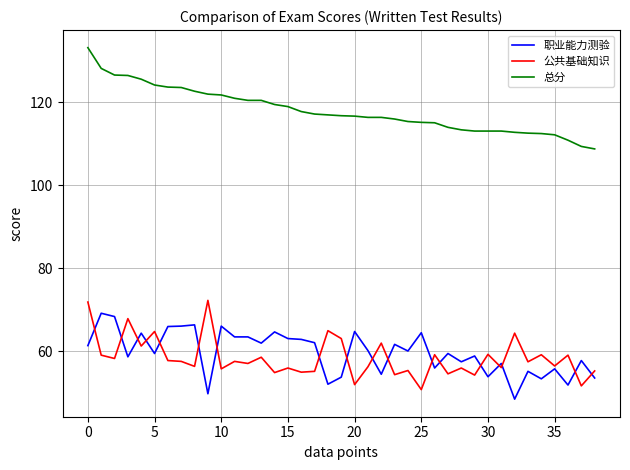

Which series has the largest total across all categories?

总分